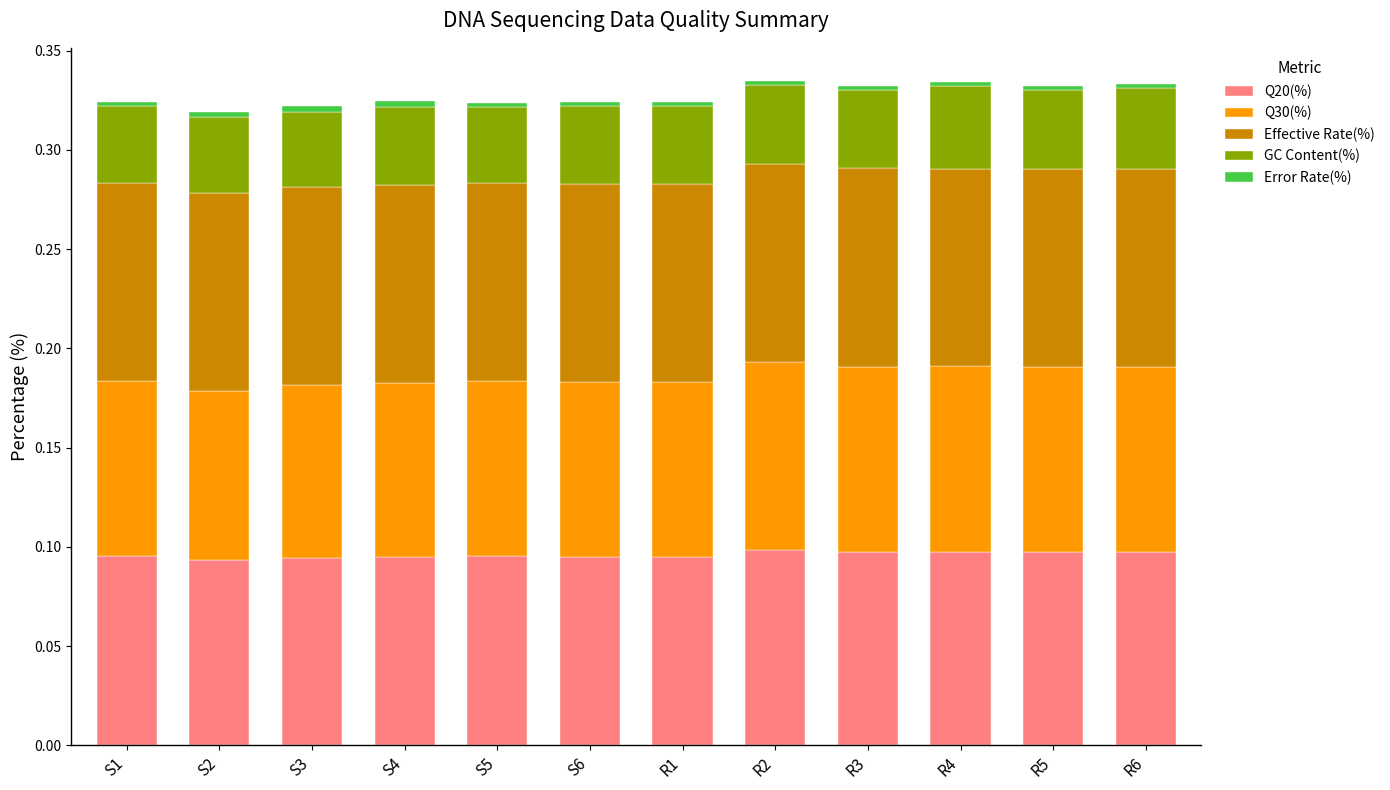

How many series are shown in this chart?

5